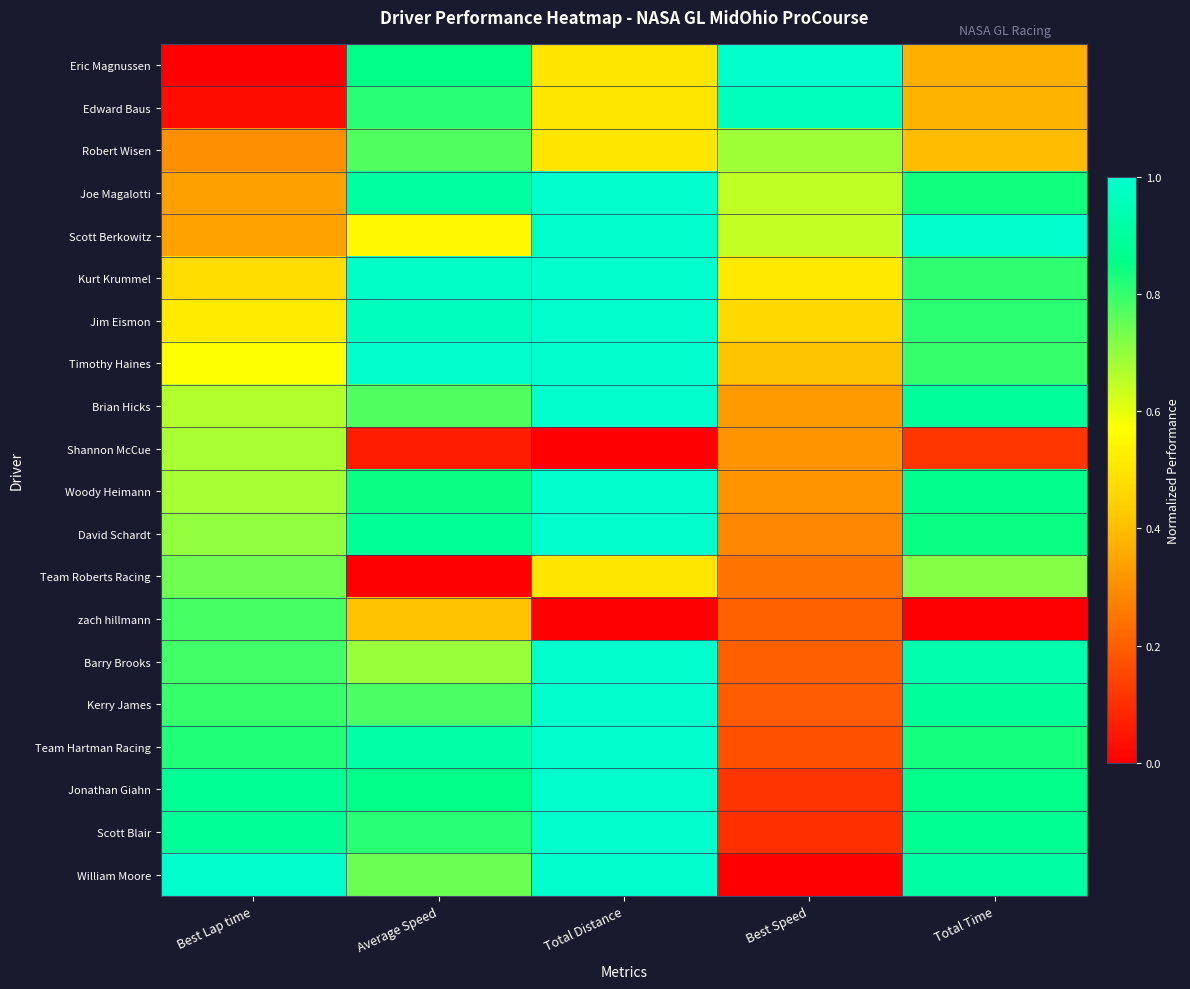

At which category is the sum across all series the highest?

Total Distance